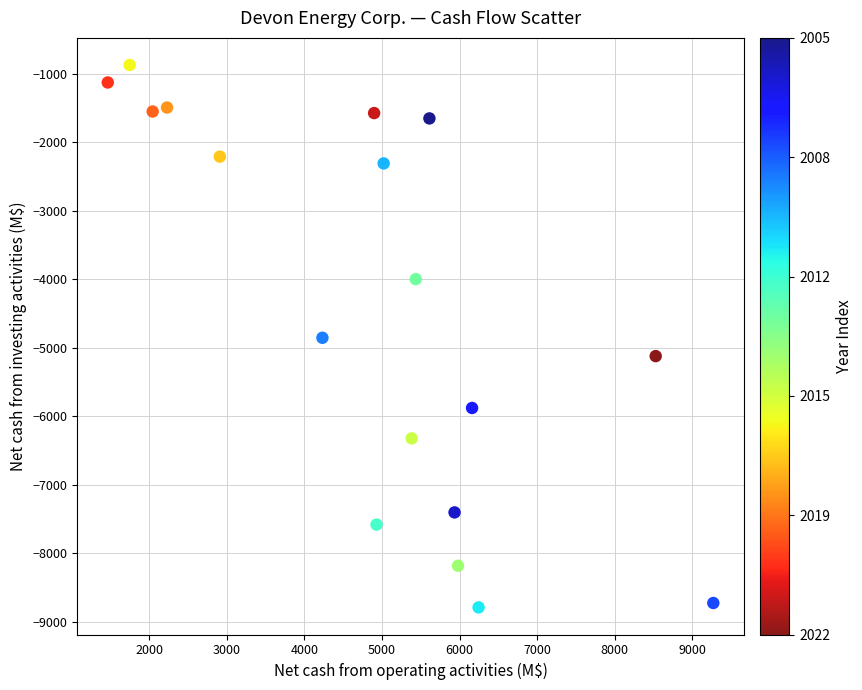

How many points are shown in the scatter plot?

18